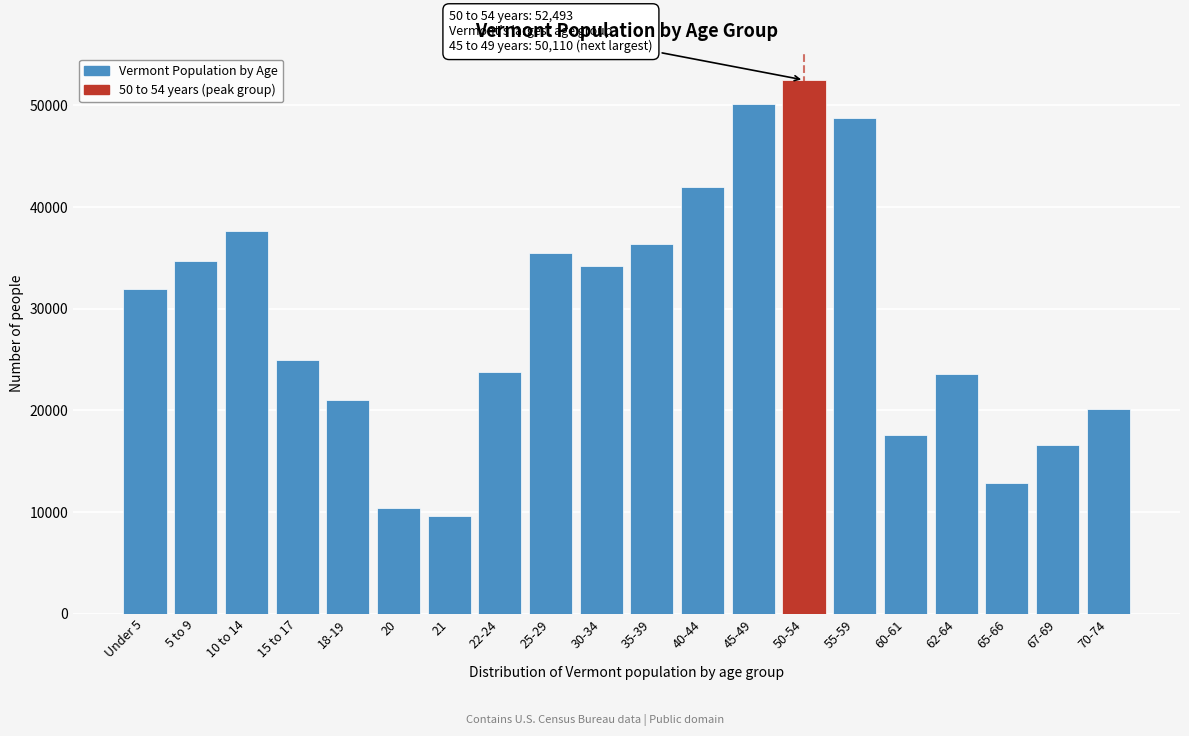

What is the difference between the values at 62-64 and 45-49?

26510